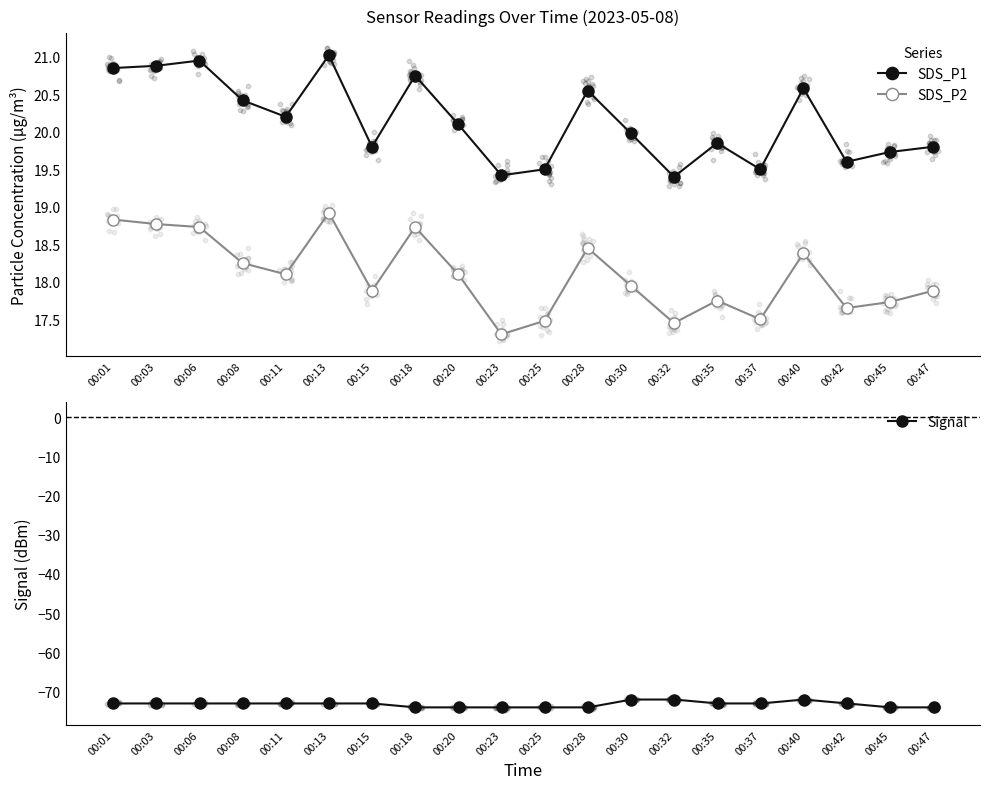

At which category is the sum across all series the highest?

00:40